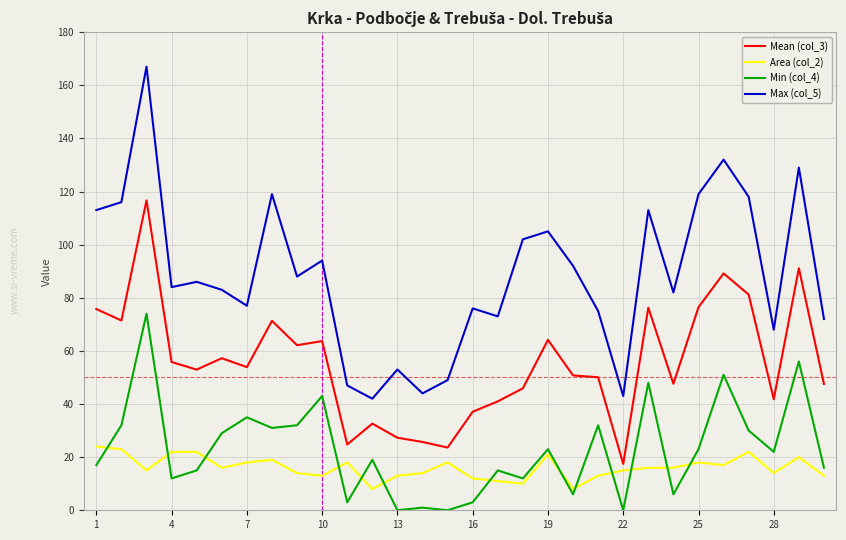

Which series has the largest total across all categories?

Max (col_5)